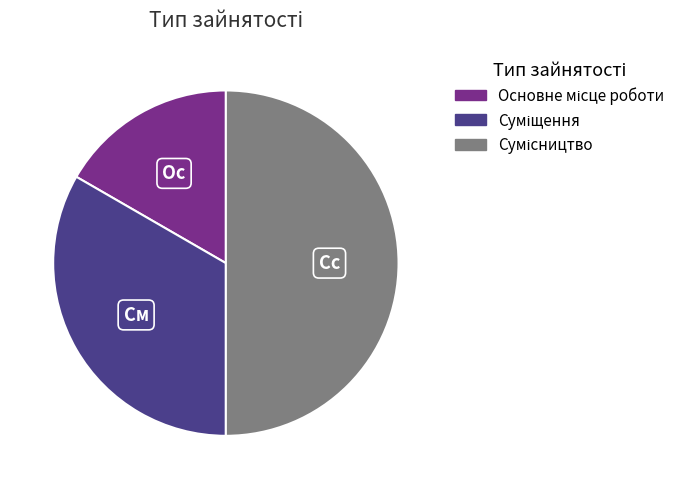

What percentage do Сумісництво and Основне місце роботи together represent?

66.7%